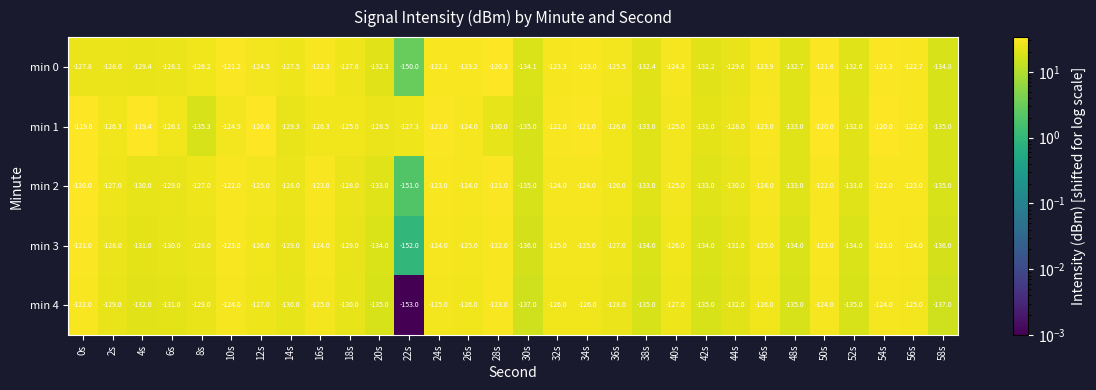

What is the total value across all series at 6s?

-644.2